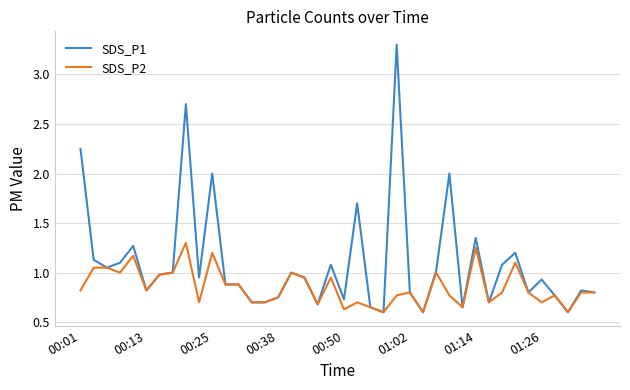

List the series in order of their peak value, lowest first.

SDS_P2, SDS_P1